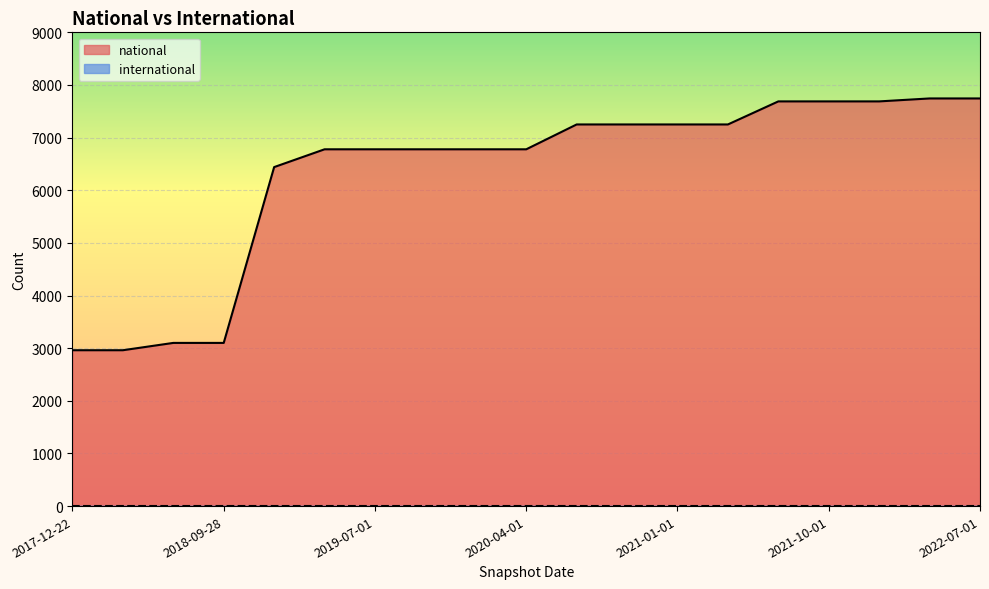

Which has a higher value, 12 or 14?

14